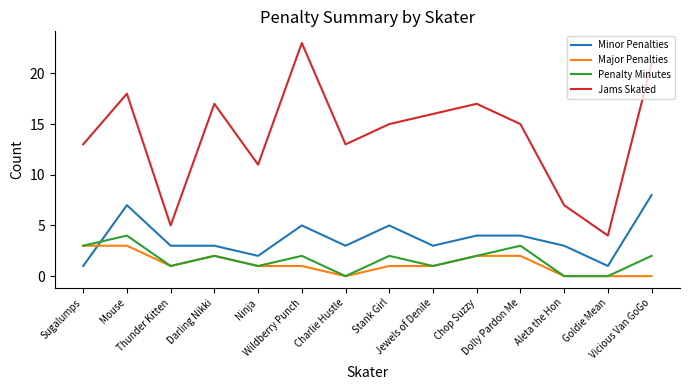

At which category does Penalty Minutes reach its first local valley?

Thunder Kitten